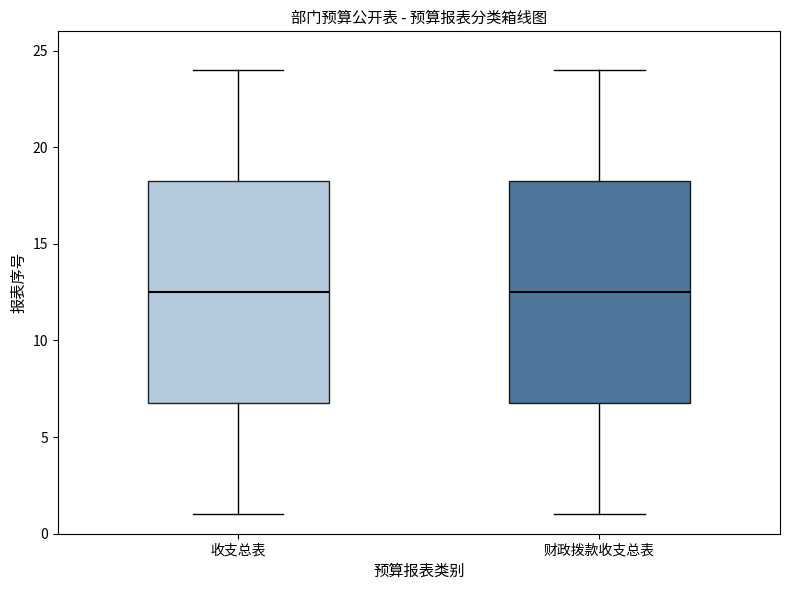

Where does the median line of the box for 收支总表 sit on the y-axis? The values are not printed on the chart, so give them approximately, as read against the axis.

12.5